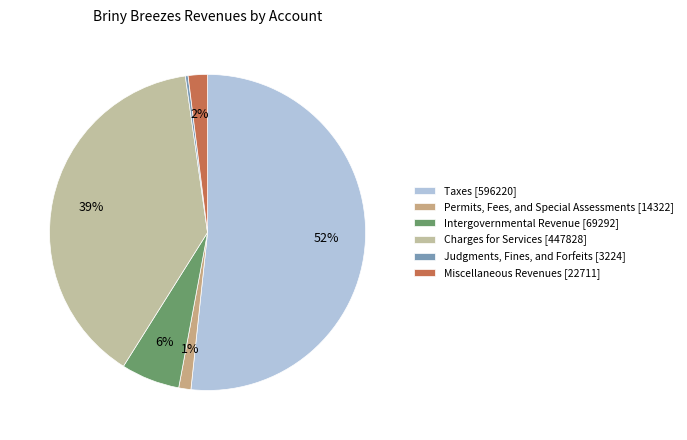

To the nearest percent, what portion does Permits, Fees, and Special Assessments represent?

1%